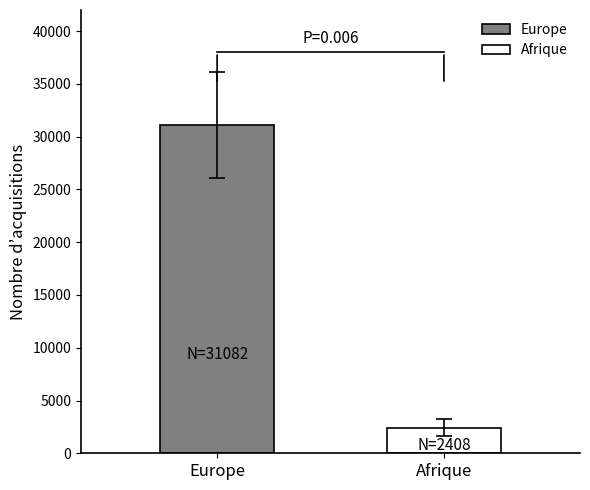

What is the maximum value shown in the chart?

31082